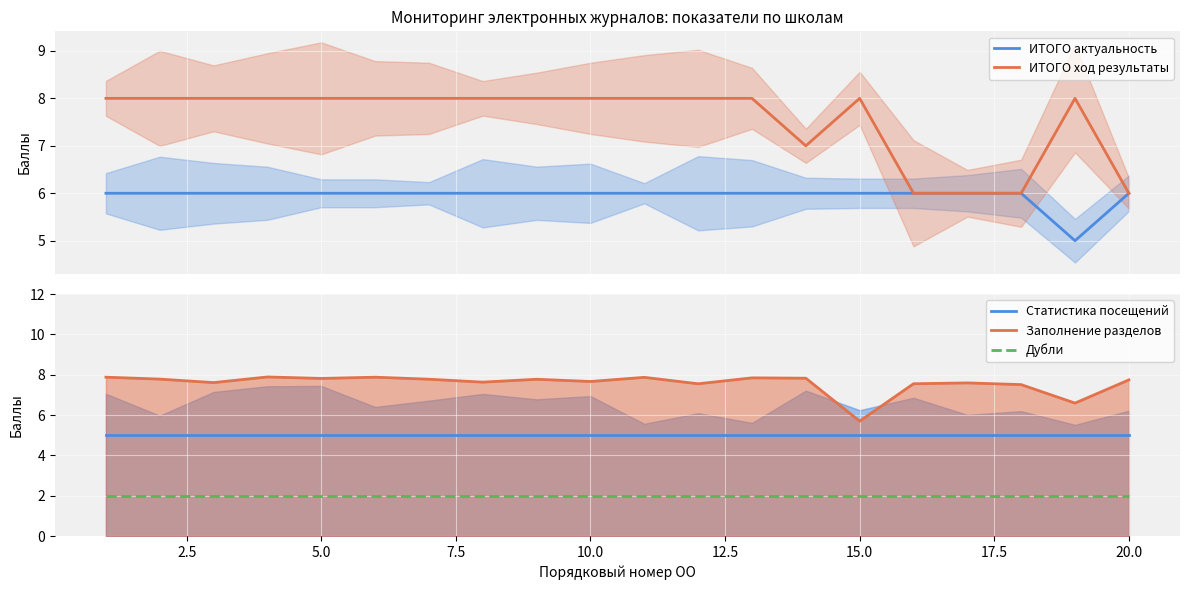

What is the minimum value for ИТОГО ход результаты?

6